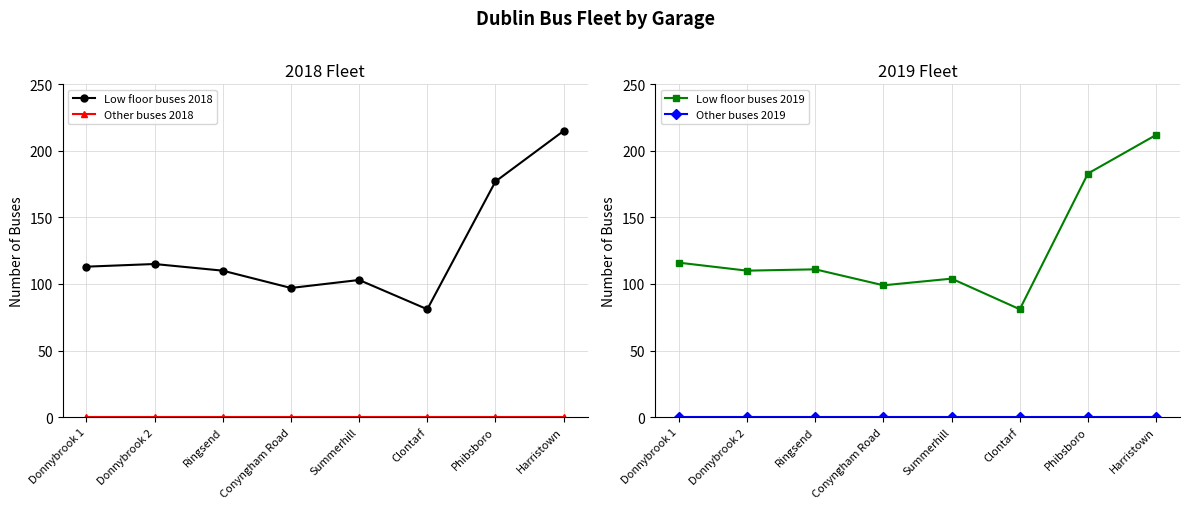

Reading right to left, transcribe all the data shown in this chart.

Low floor buses 2018: Harristown=215	Phibsboro=177	Clontarf=81	Summerhill=103	Conyngham Road=97	Ringsend=110	Donnybrook 2=115	Donnybrook 1=113
Other buses 2018: Harristown=0	Phibsboro=0	Clontarf=0	Summerhill=0	Conyngham Road=0	Ringsend=0	Donnybrook 2=0	Donnybrook 1=0
Low floor buses 2019: Harristown=212	Phibsboro=183	Clontarf=81	Summerhill=104	Conyngham Road=99	Ringsend=111	Donnybrook 2=110	Donnybrook 1=116
Other buses 2019: Harristown=0	Phibsboro=0	Clontarf=0	Summerhill=0	Conyngham Road=0	Ringsend=0	Donnybrook 2=0	Donnybrook 1=0